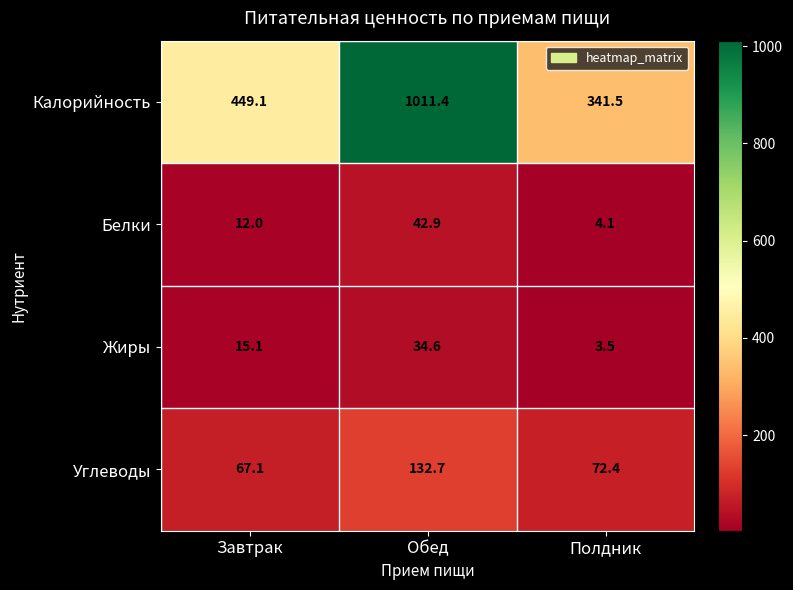

What is the maximum value for Калорийность?

1011.4